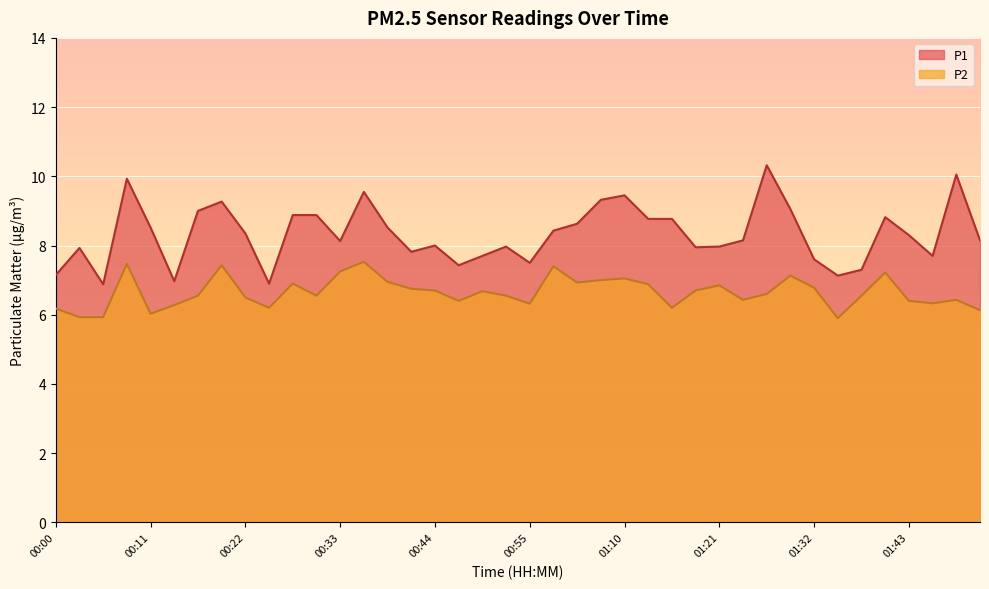

True or false: P2 has more than 2 interior local peaks.

True